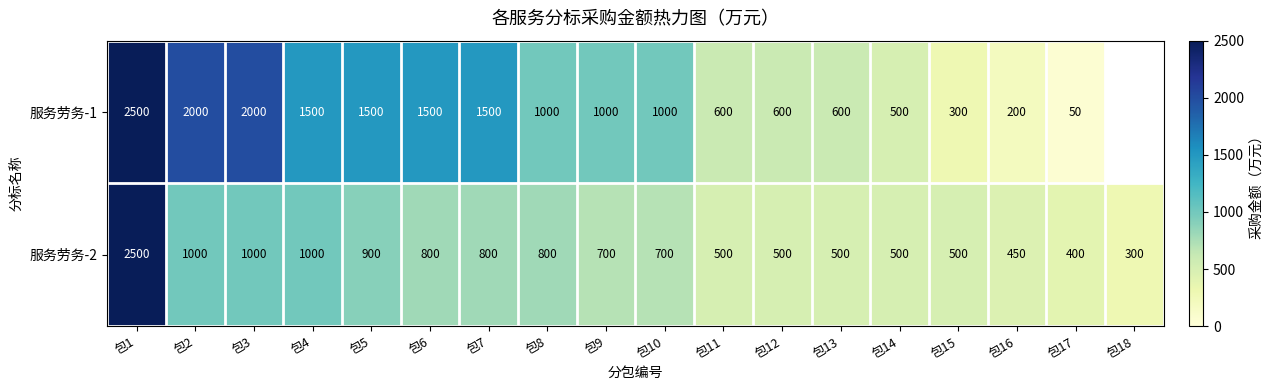

What is the sum of the 服务劳务-2 values at 包2 and 包4?

2000